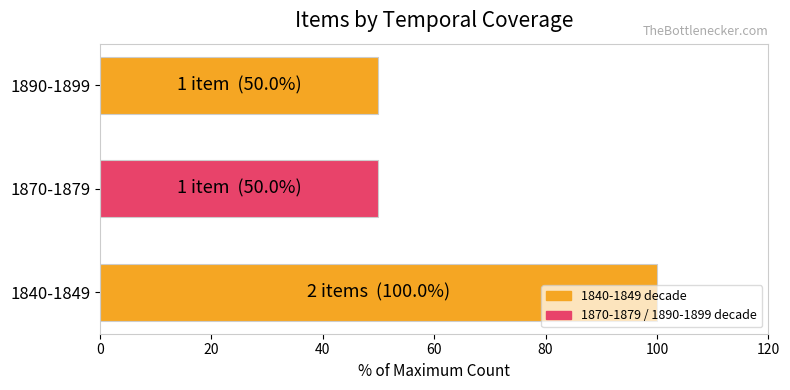

What is the minimum value shown in the chart?

50